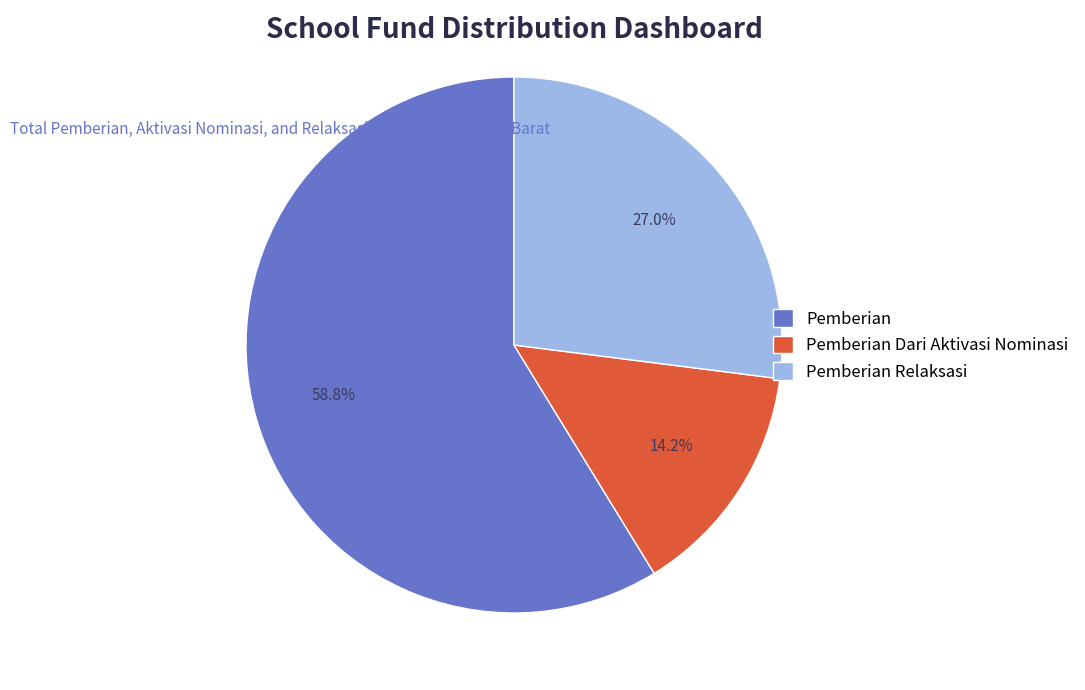

Which has a higher value, Pemberian Relaksasi or Pemberian Dari Aktivasi Nominasi?

Pemberian Relaksasi